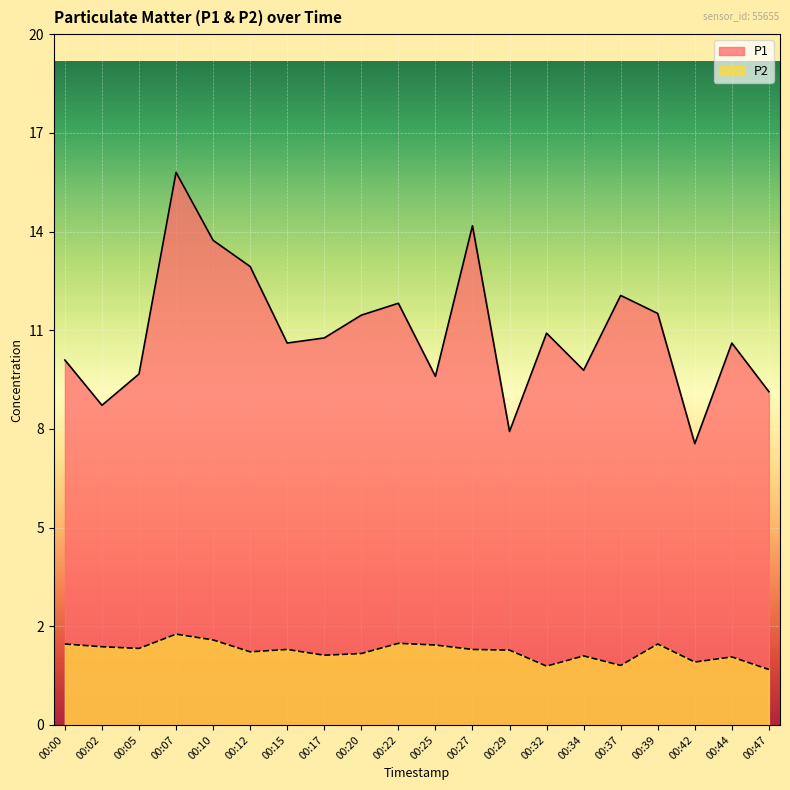

Which series has the largest range (max minus min)?

P1